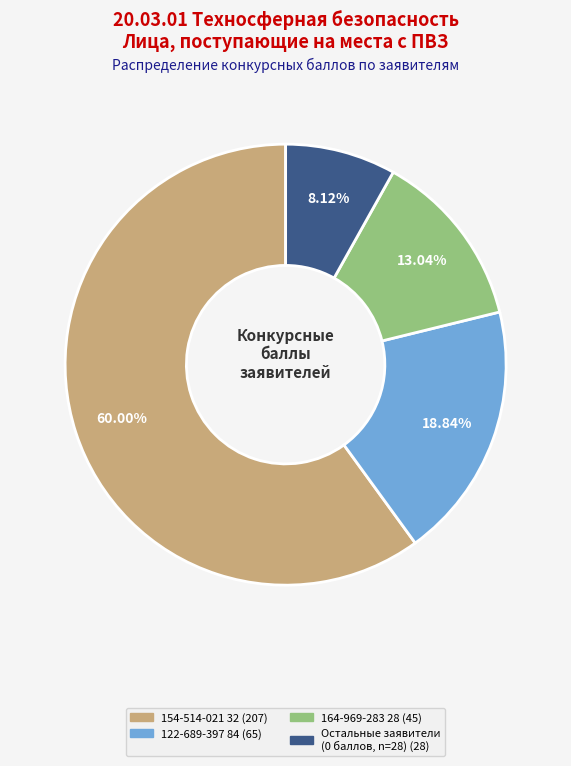

Is there a majority slice in this chart?

Yes